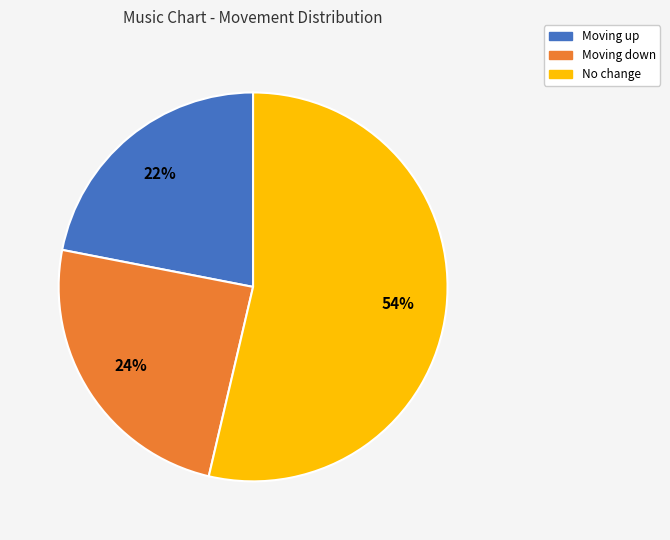

How many slices are in this pie chart?

3